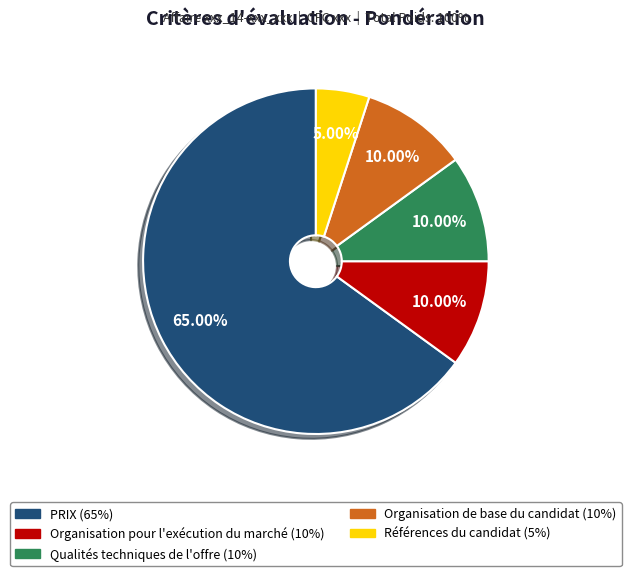

True or false: Organisation de base du candidat accounts for 10% of the total.

True